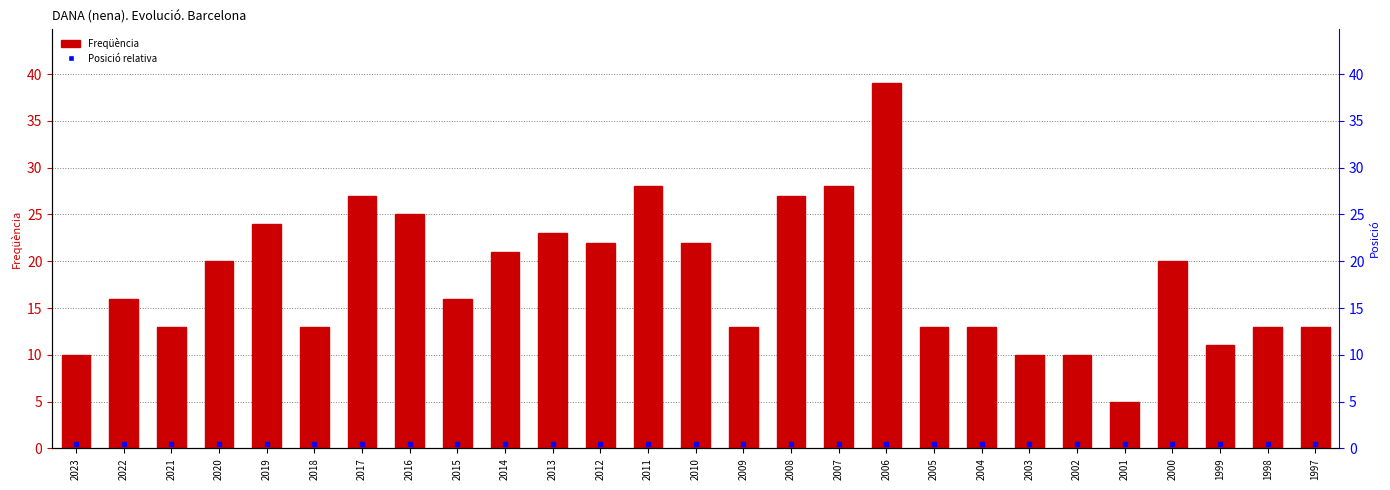

What is the value of the 19th bar from the left?

13